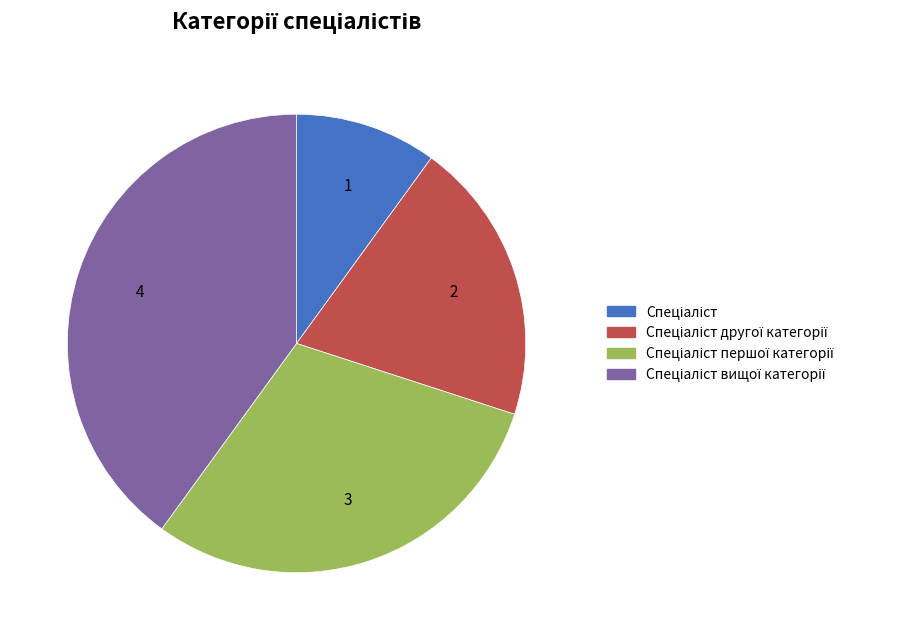

Does any single category account for the majority?

No